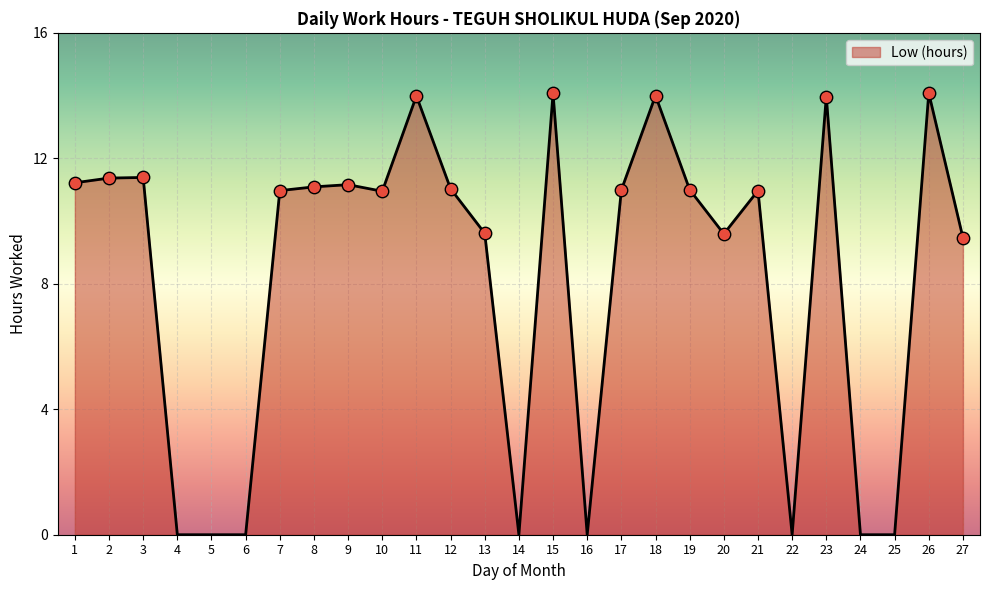

What is the change in value from 11 to 12?

-3.0